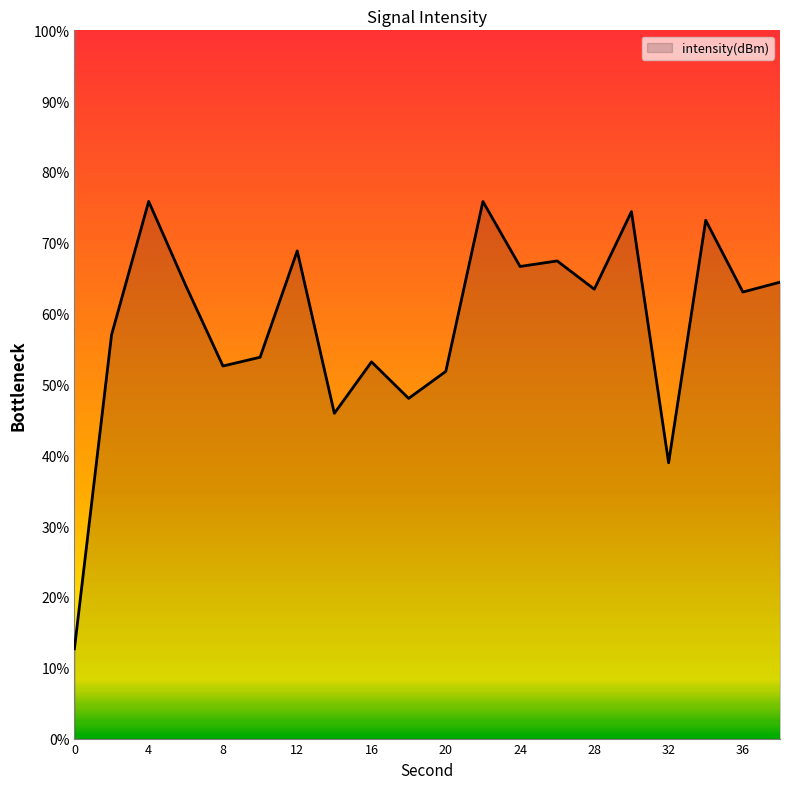

What is the maximum value shown in the chart?

75.8